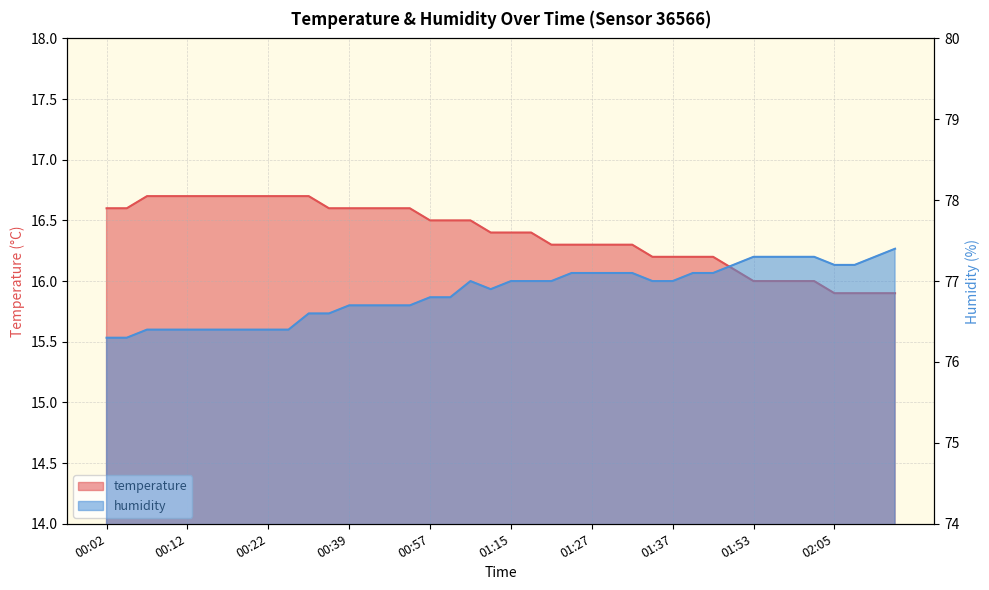

What is the spread (max minus min) of values at 00:04?

59.7